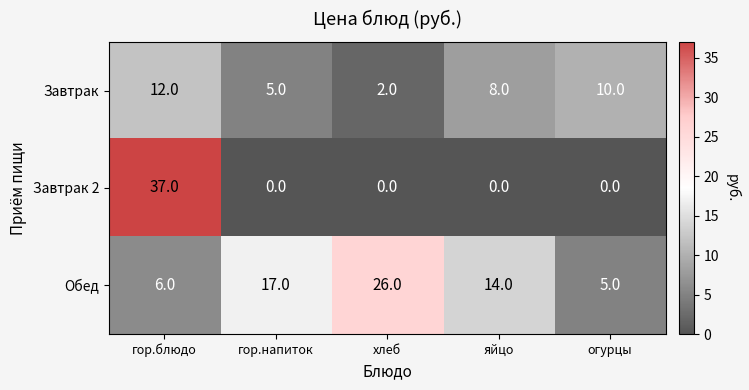

How many Завтрак values are between 5 and 10?

3